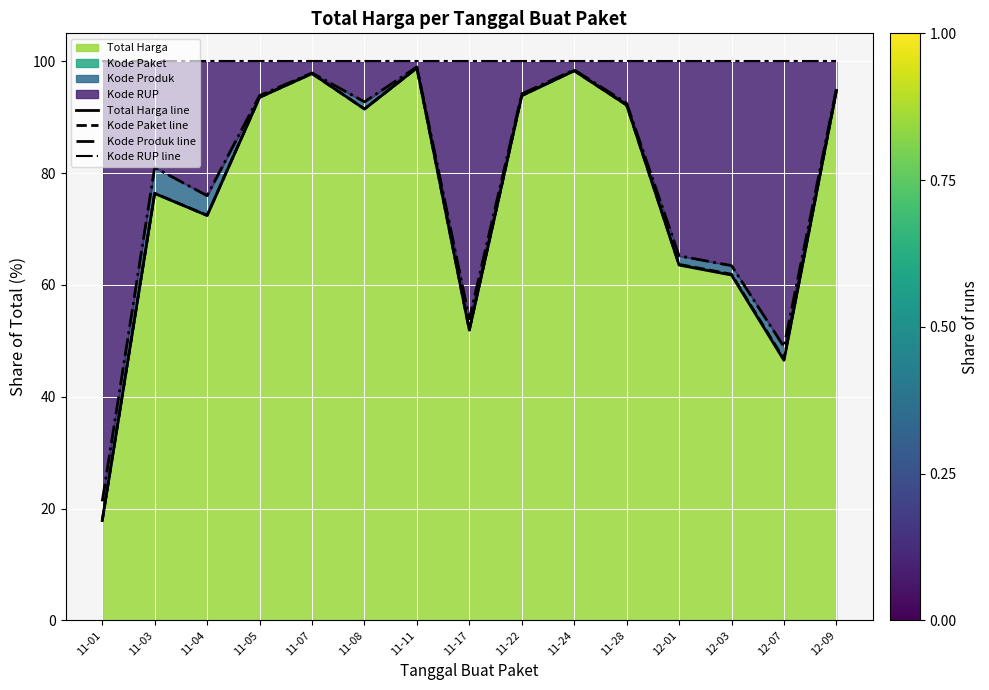

What value does the Kode Produk line series have at 11-24?

98.5